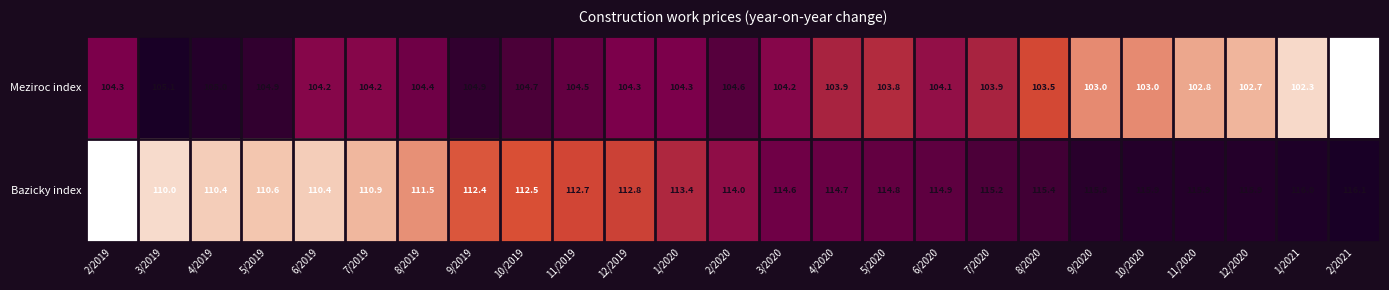

Which series has the largest total across all categories?

Bazicky index